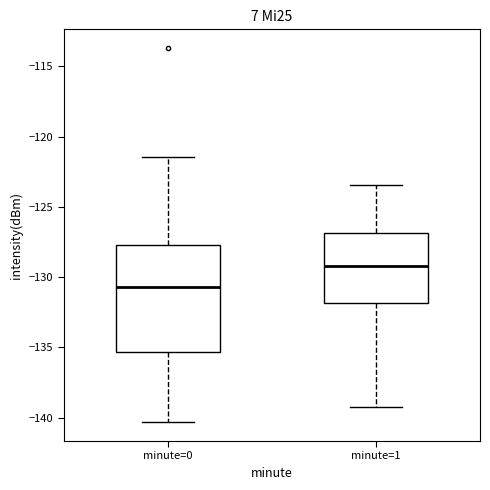

Where does the lower whisker of the box for minute=1 end on the y-axis? The values are not printed on the chart, so give them approximately, as read against the axis.

-139.5